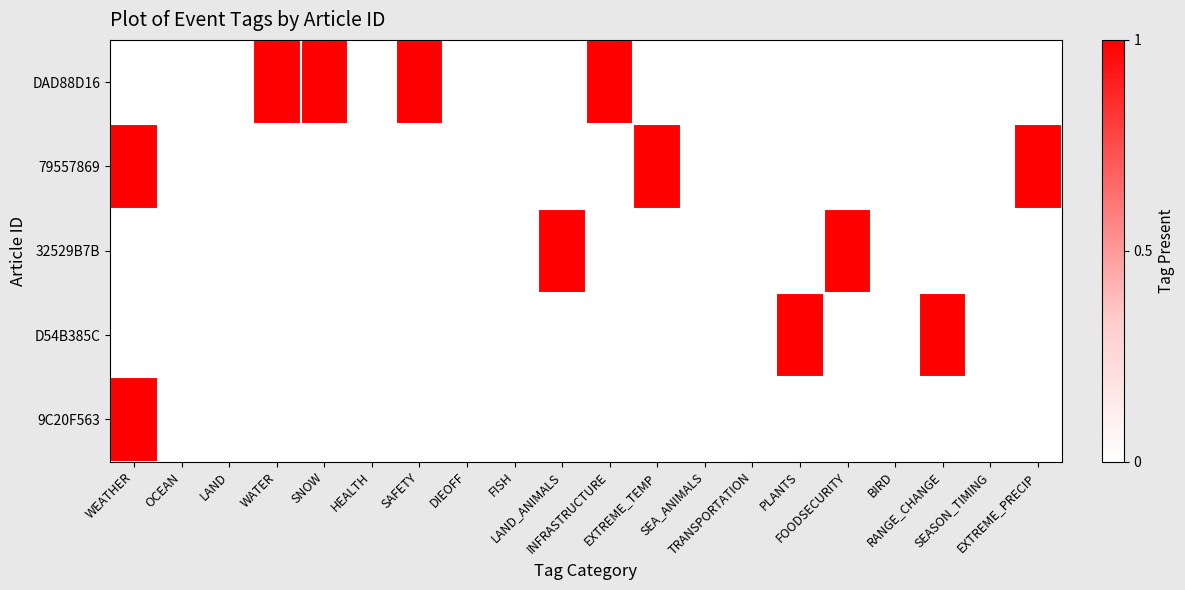

Reading right to left, list all the values displayed in this chart.

DAD88D16: EXTREME_PRECIP=0	SEASON_TIMING=0	RANGE_CHANGE=0	BIRD=0	FOODSECURITY=0	PLANTS=0	TRANSPORTATION=0	SEA_ANIMALS=0	EXTREME_TEMP=0	INFRASTRUCTURE=1	LAND_ANIMALS=0	FISH=0	DIEOFF=0	SAFETY=1	HEALTH=0	SNOW=1	WATER=1	LAND=0	OCEAN=0	WEATHER=0
79557869: EXTREME_PRECIP=1	SEASON_TIMING=0	RANGE_CHANGE=0	BIRD=0	FOODSECURITY=0	PLANTS=0	TRANSPORTATION=0	SEA_ANIMALS=0	EXTREME_TEMP=1	INFRASTRUCTURE=0	LAND_ANIMALS=0	FISH=0	DIEOFF=0	SAFETY=0	HEALTH=0	SNOW=0	WATER=0	LAND=0	OCEAN=0	WEATHER=1
32529B7B: EXTREME_PRECIP=0	SEASON_TIMING=0	RANGE_CHANGE=0	BIRD=0	FOODSECURITY=1	PLANTS=0	TRANSPORTATION=0	SEA_ANIMALS=0	EXTREME_TEMP=0	INFRASTRUCTURE=0	LAND_ANIMALS=1	FISH=0	DIEOFF=0	SAFETY=0	HEALTH=0	SNOW=0	WATER=0	LAND=0	OCEAN=0	WEATHER=0
D54B385C: EXTREME_PRECIP=0	SEASON_TIMING=0	RANGE_CHANGE=1	BIRD=0	FOODSECURITY=0	PLANTS=1	TRANSPORTATION=0	SEA_ANIMALS=0	EXTREME_TEMP=0	INFRASTRUCTURE=0	LAND_ANIMALS=0	FISH=0	DIEOFF=0	SAFETY=0	HEALTH=0	SNOW=0	WATER=0	LAND=0	OCEAN=0	WEATHER=0
9C20F563: EXTREME_PRECIP=0	SEASON_TIMING=0	RANGE_CHANGE=0	BIRD=0	FOODSECURITY=0	PLANTS=0	TRANSPORTATION=0	SEA_ANIMALS=0	EXTREME_TEMP=0	INFRASTRUCTURE=0	LAND_ANIMALS=0	FISH=0	DIEOFF=0	SAFETY=0	HEALTH=0	SNOW=0	WATER=0	LAND=0	OCEAN=0	WEATHER=1